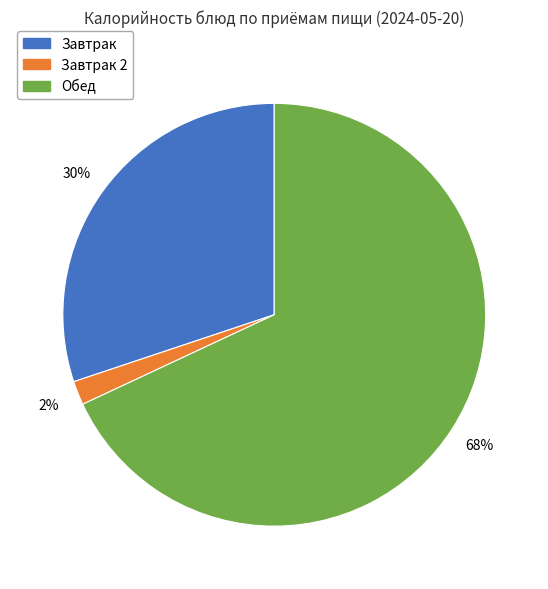

To the nearest percent, what is the difference between the largest and smallest slice percentages?

66%